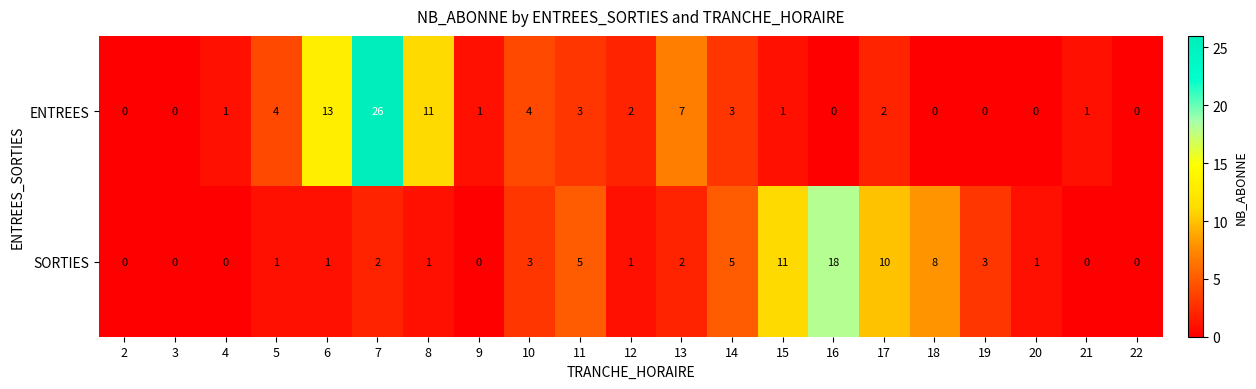

How many positive values does the SORTIES series have?

15